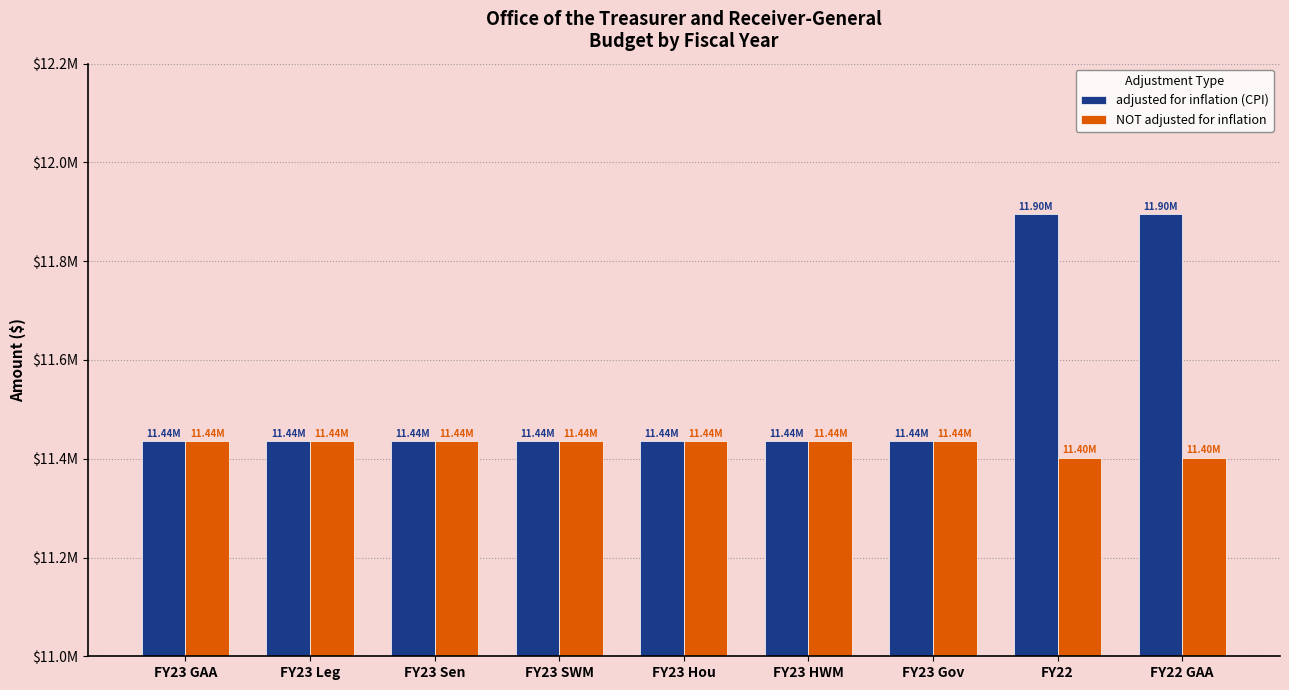

Are the bars horizontal?

No